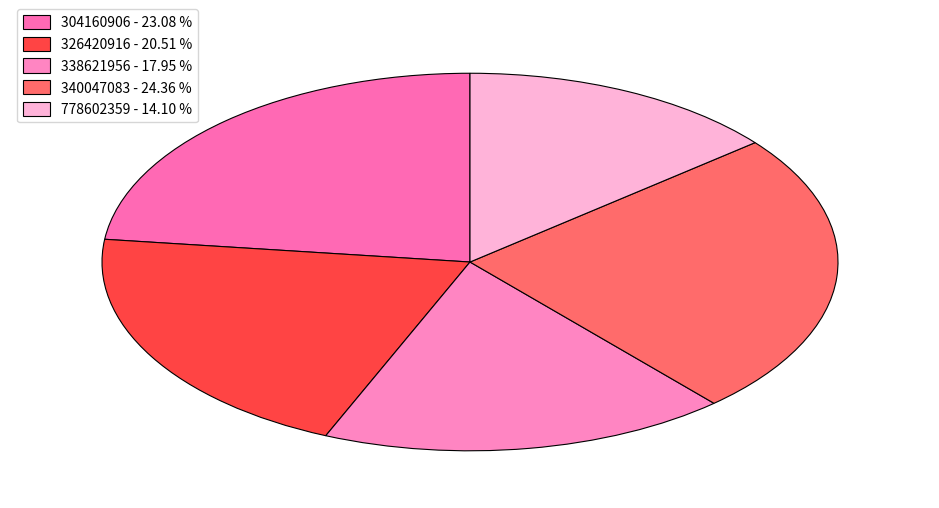

What portion of the pie excludes 338621956?

82.1%